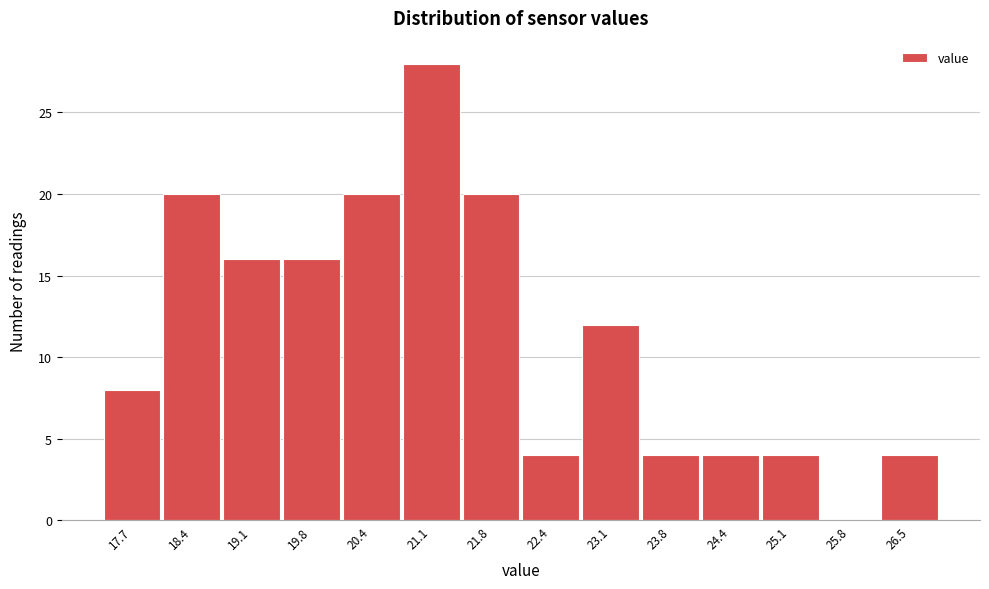

Over which range of the x-axis is the bar tallest?

20.8 to 21.4